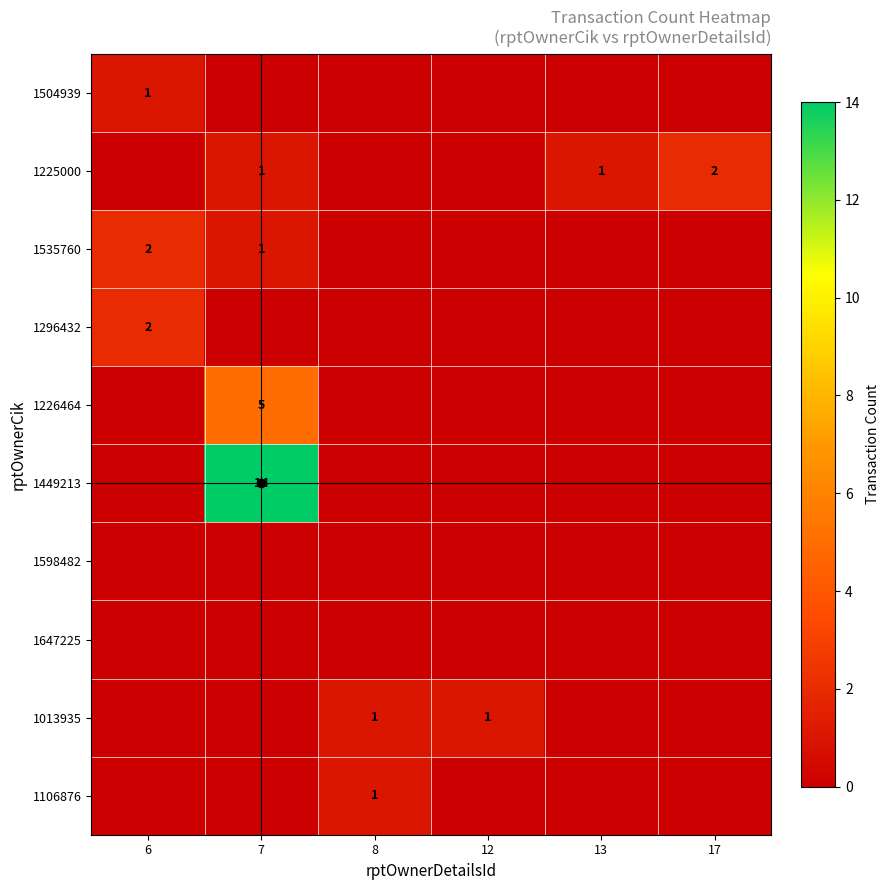

The value of 1225000 at 13 is 0. True or false?

False